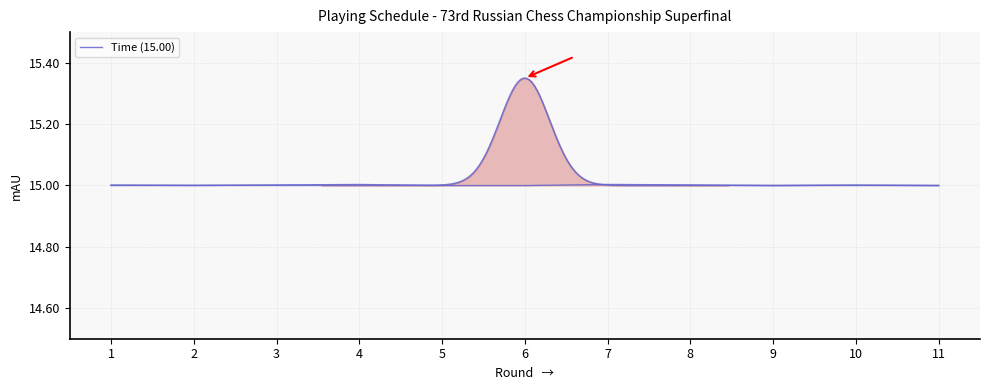

Is it true that the value at 3 is 8.0?

False